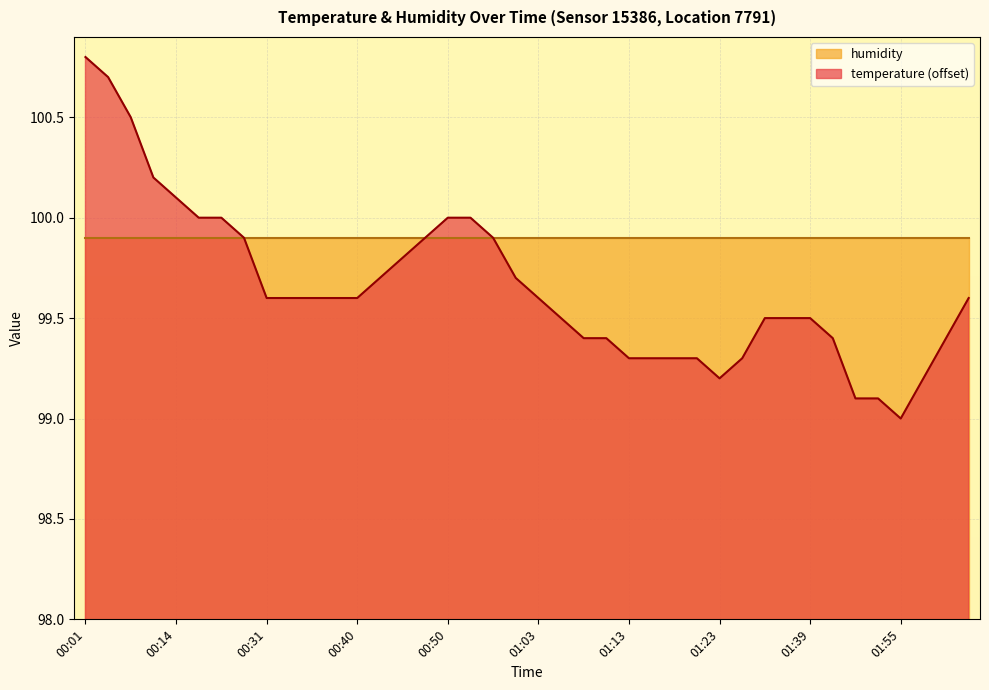

What is the value of the 36th point from the left?

99.1